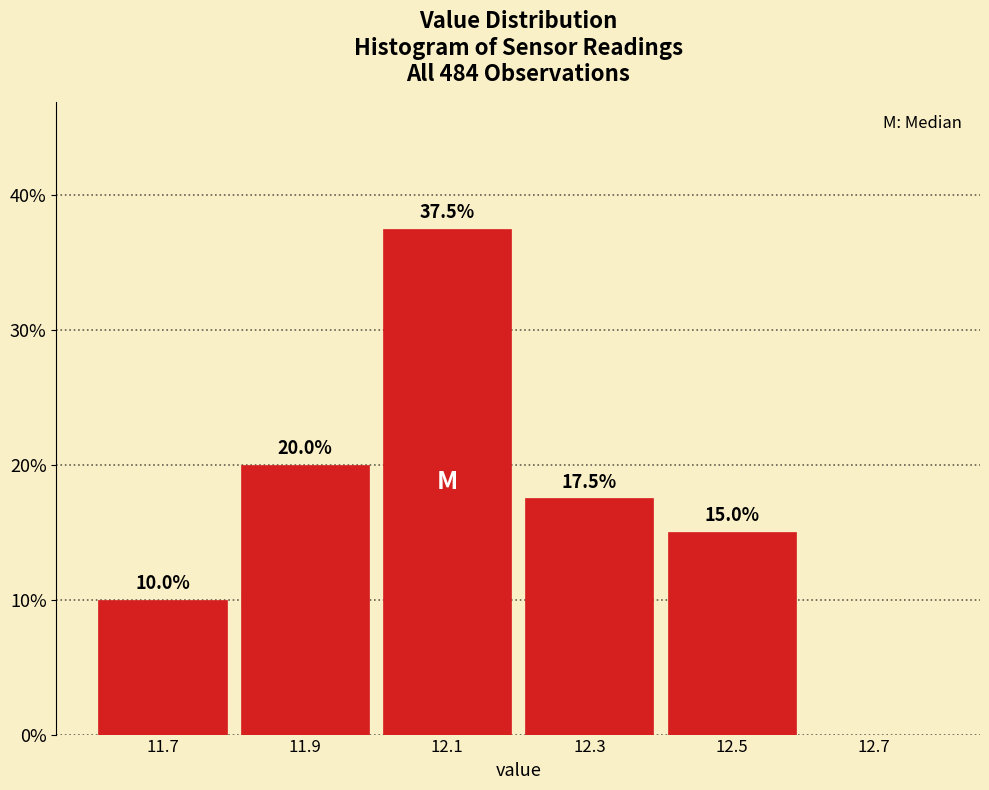

Which range on the x-axis has the tallest bar?

12.0 to 12.2